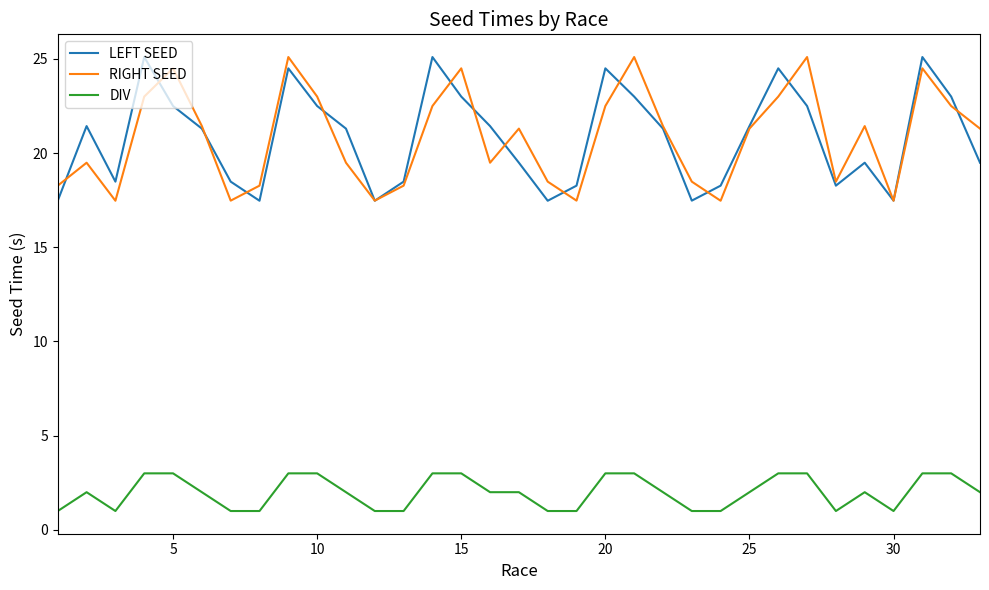

True or false: DIV and LEFT SEED cross at least once.

False